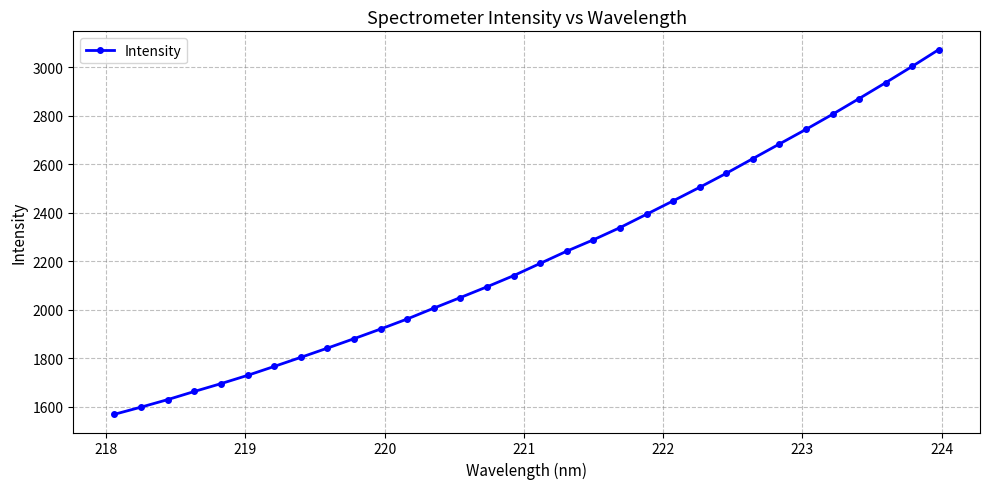

What is the average value?

2220.2